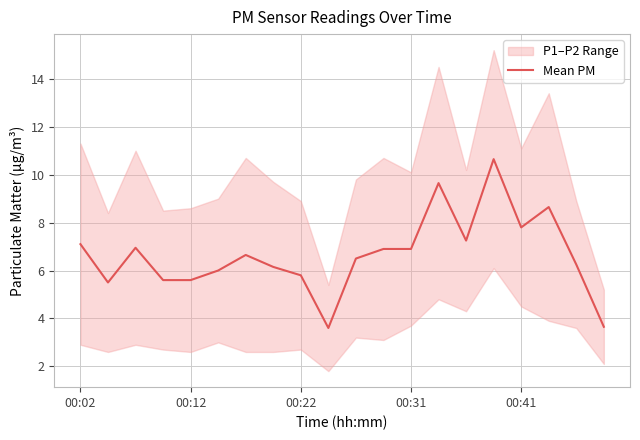

Which label corresponds to the largest value in the chart?

15